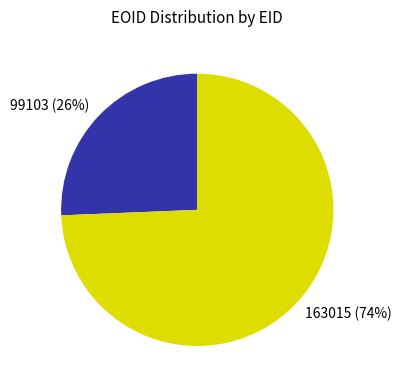

What percentage is the 99103 slice, to the nearest percent?

26%